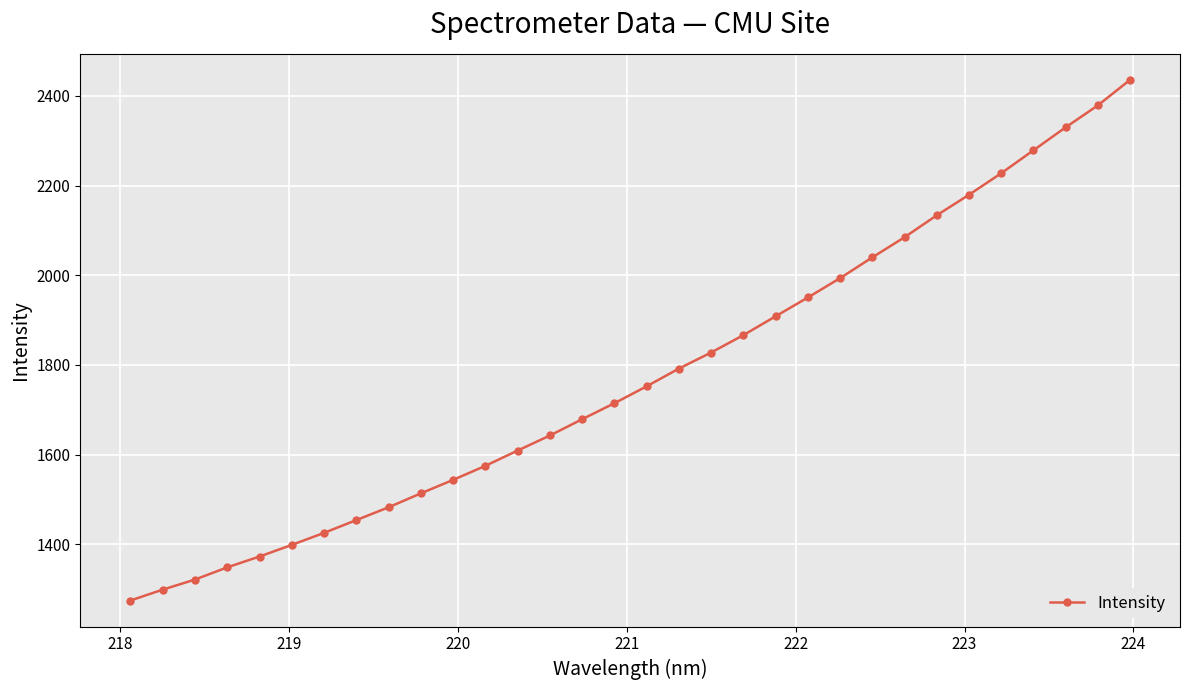

What is the average value?

1776.1